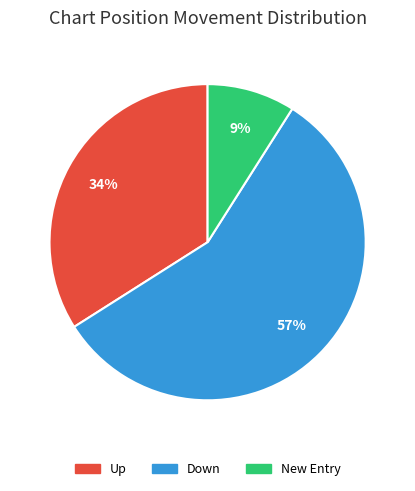

To the nearest percent, what is the difference between the largest and smallest slice percentages?

48%